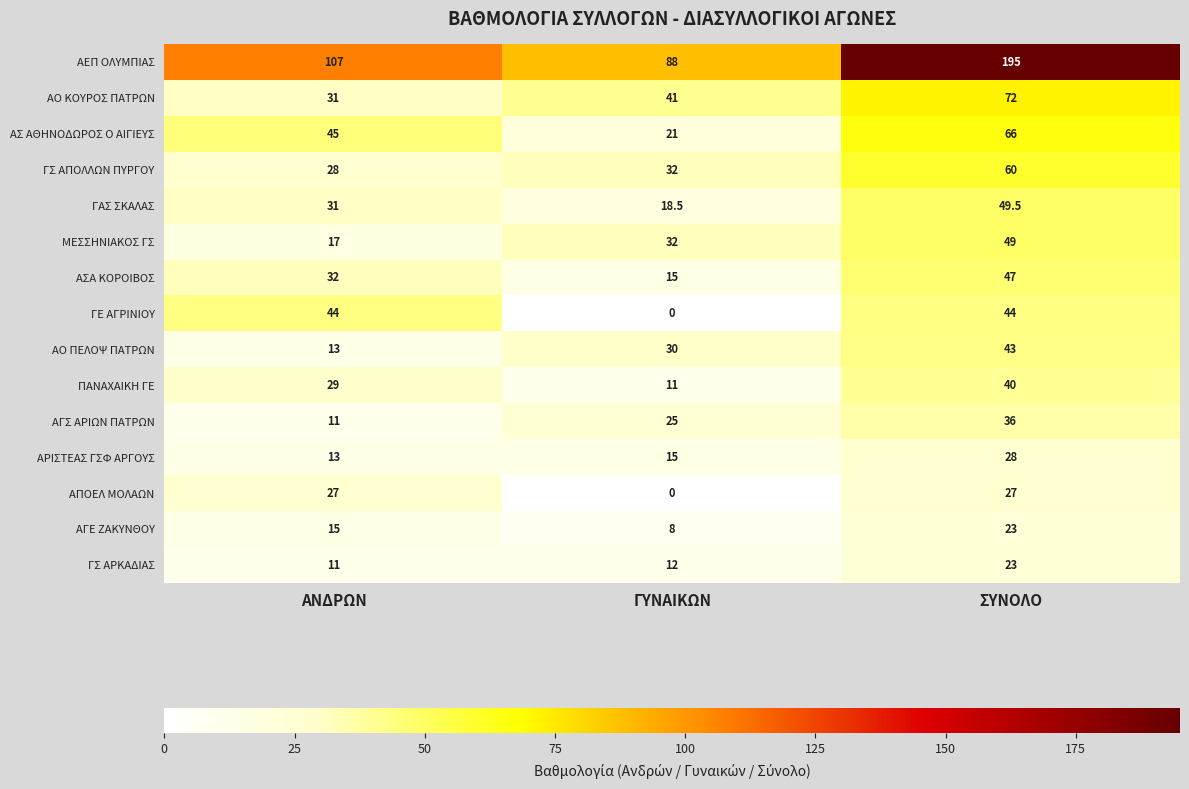

Which series has the largest total across all categories?

ΑΕΠ ΟΛΥΜΠΙΑΣ